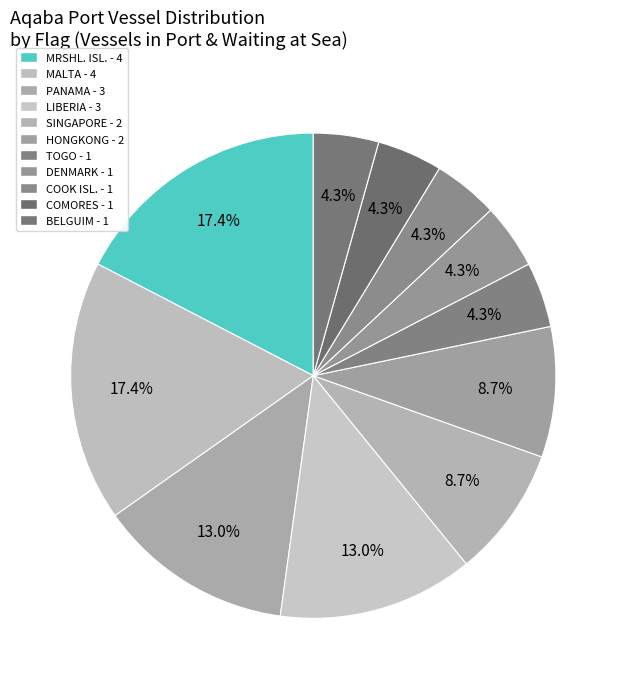

Count the number of slices in the pie.

11